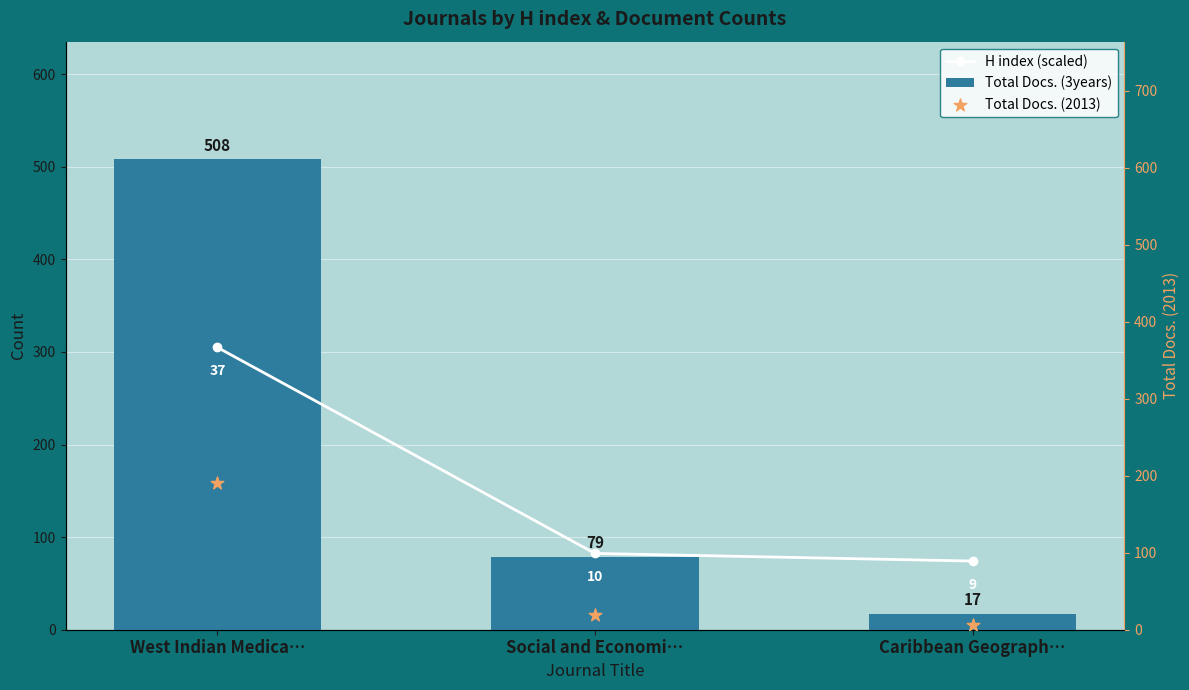

Which series reaches the minimum Y coordinate?

Total Docs. (2013)